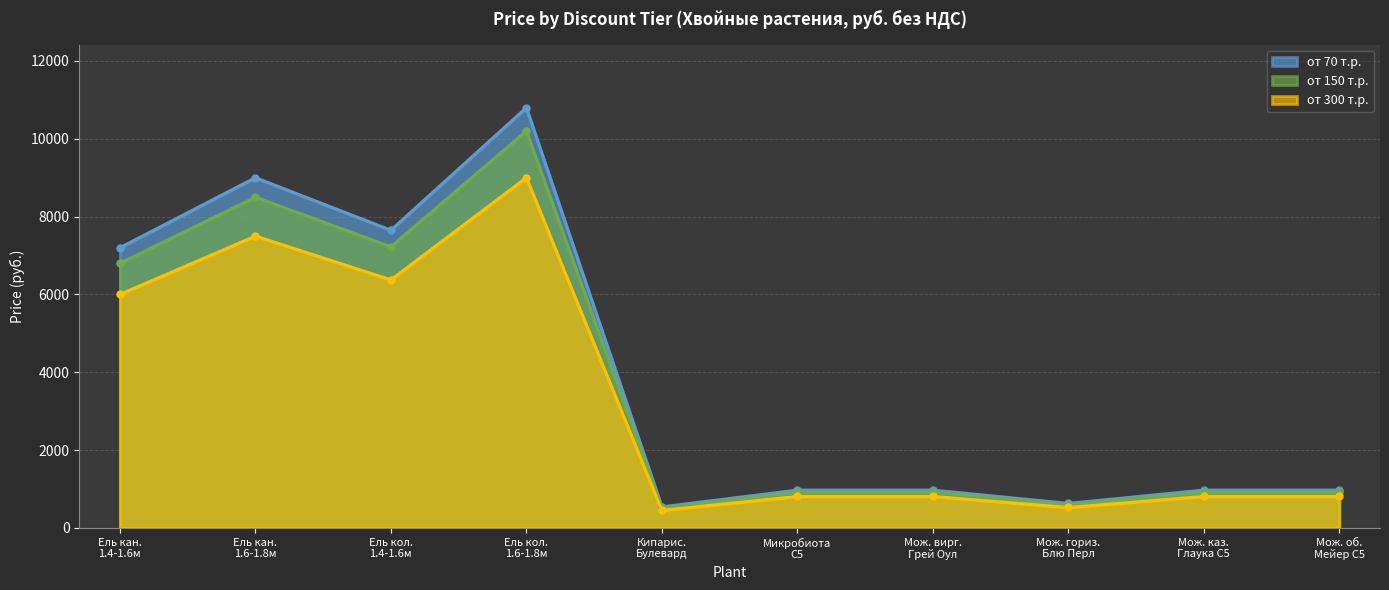

Reading left to right, what are all the values shown in this chart?

от 70 т.р.: Ель кан.
1.4-1.6м=7200	Ель кан.
1.6-1.8м=9000	Ель кол.
1.4-1.6м=7650	Ель кол.
1.6-1.8м=10800	Кипарис.
Булевард=540	Микробиота
С5=972	Мож. вирг.
Грей Оул=972	Мож. гориз.
Блю Перл=630	Мож. каз.
Глаука С5=972	Мож. об.
Мейер С5=972
от 150 т.р.: Ель кан.
1.4-1.6м=6800	Ель кан.
1.6-1.8м=8500	Ель кол.
1.4-1.6м=7225	Ель кол.
1.6-1.8м=10200	Кипарис.
Булевард=510	Микробиота
С5=918	Мож. вирг.
Грей Оул=918	Мож. гориз.
Блю Перл=595	Мож. каз.
Глаука С5=918	Мож. об.
Мейер С5=918
от 300 т.р.: Ель кан.
1.4-1.6м=6000	Ель кан.
1.6-1.8м=7500	Ель кол.
1.4-1.6м=6375	Ель кол.
1.6-1.8м=9000	Кипарис.
Булевард=450	Микробиота
С5=810	Мож. вирг.
Грей Оул=810	Мож. гориз.
Блю Перл=525	Мож. каз.
Глаука С5=810	Мож. об.
Мейер С5=810